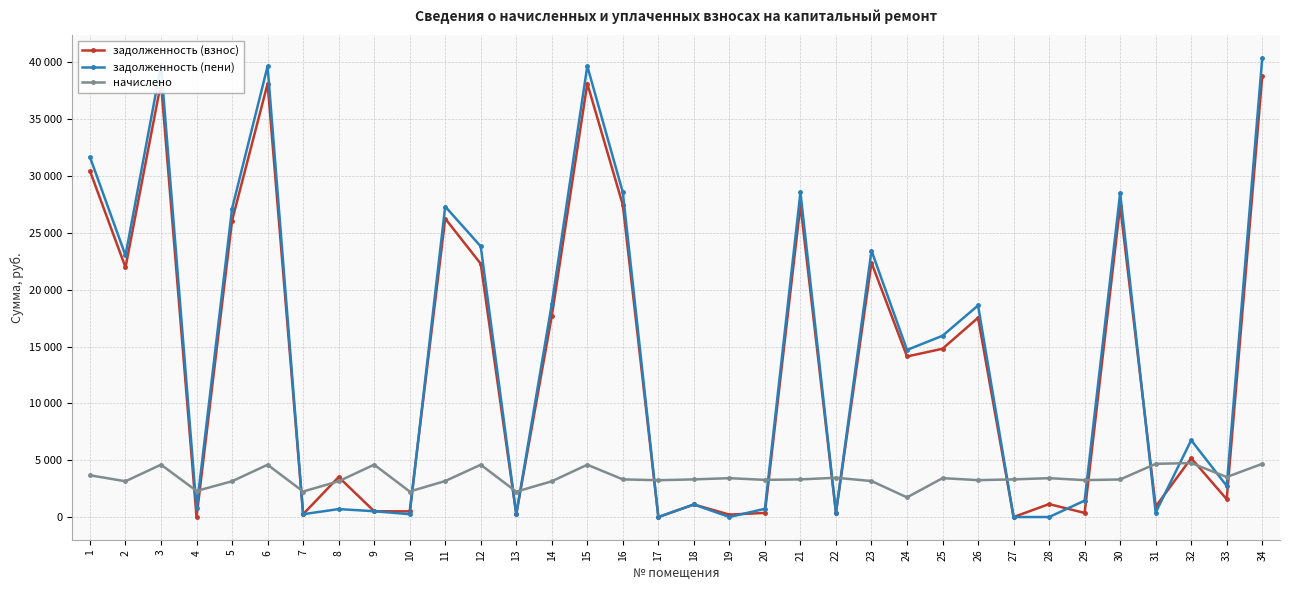

The задолженность (пени) series shows 2339.2 at 29. True or false?

False